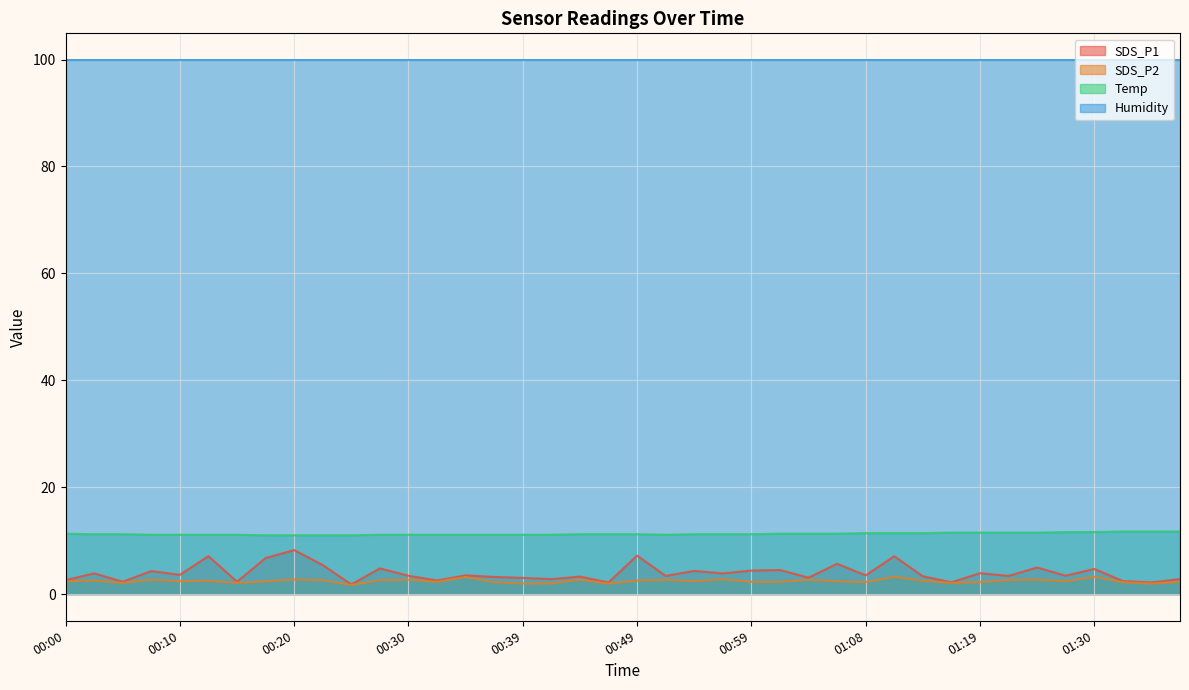

Which series has the largest total across all categories?

Humidity